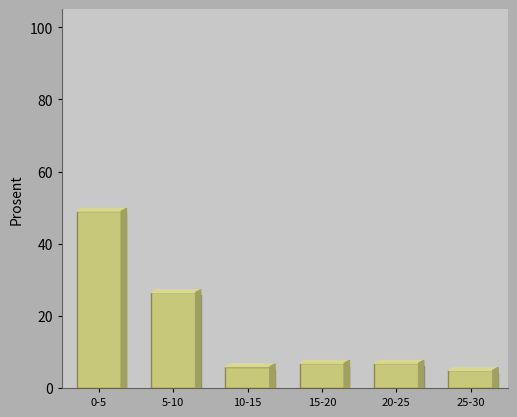

Reading left to right, what are all the values shown in this chart?

49.0	26.5	5.9	6.9	6.9	4.9